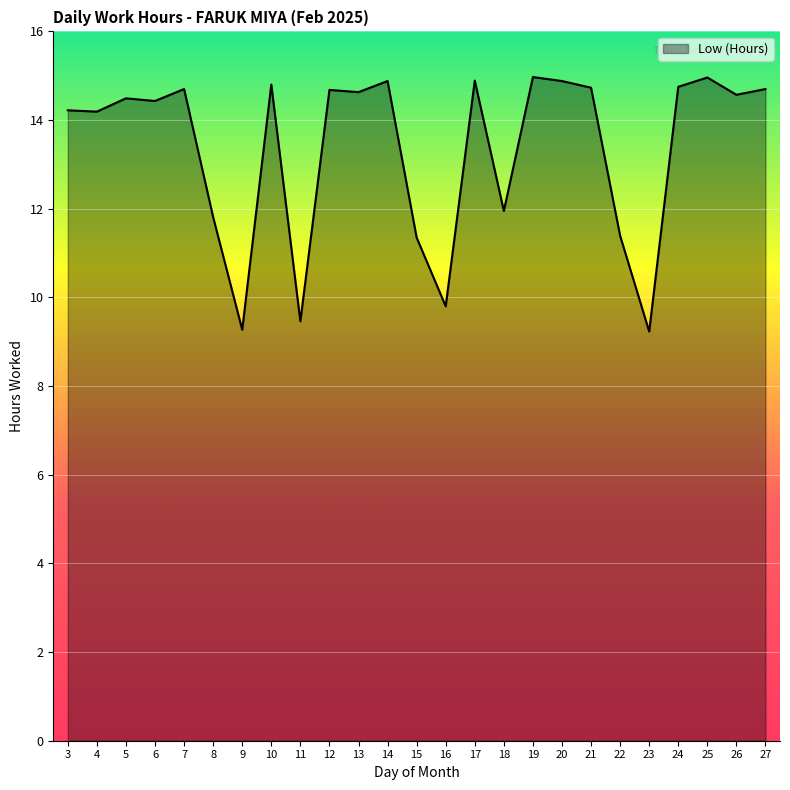

What is the difference between the maximum and minimum values?

5.7